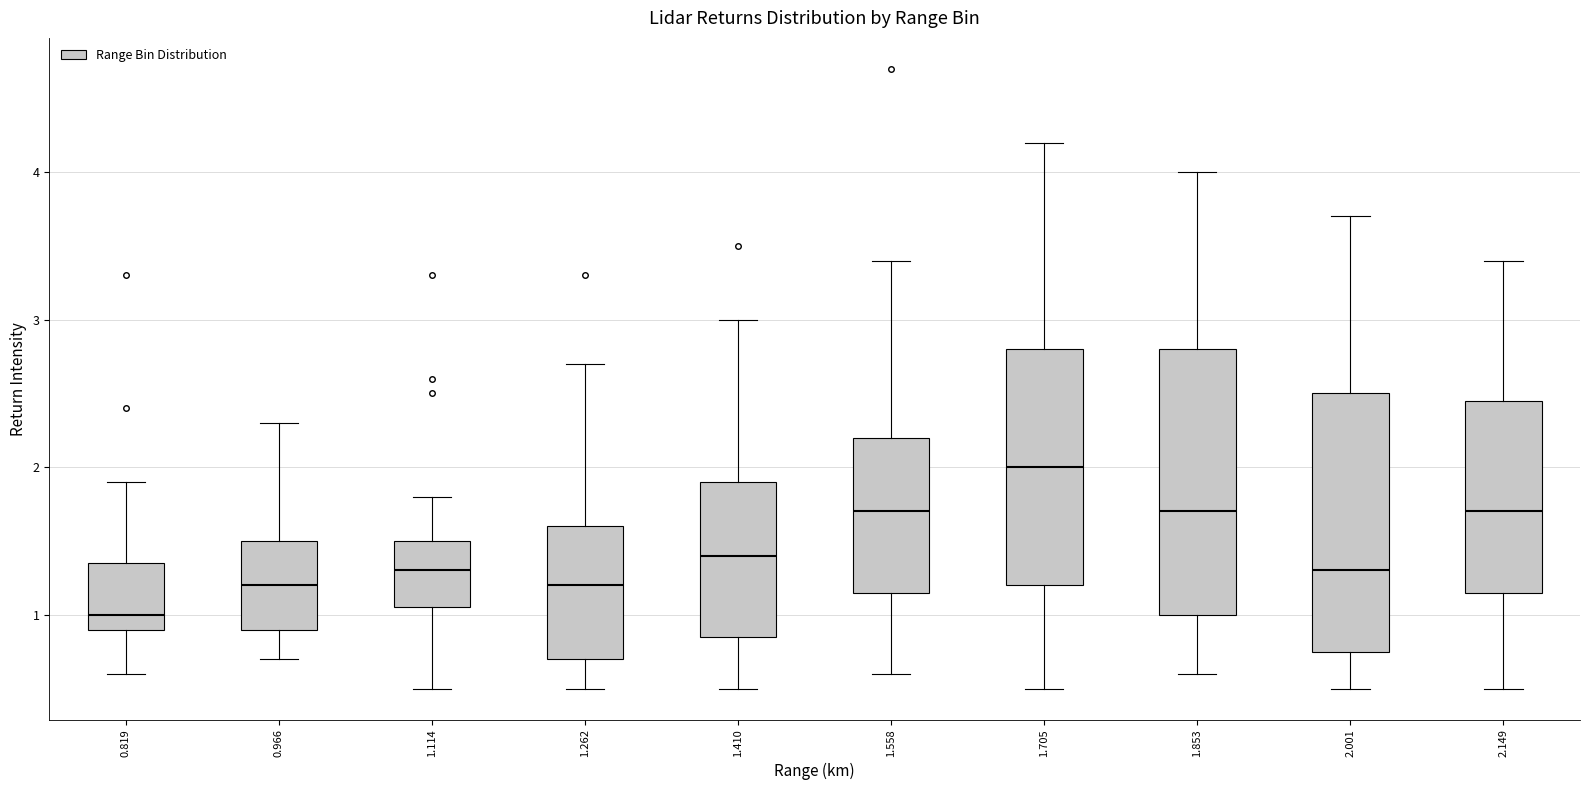

Reading left to right, transcribe this box plot: for each box, give where its median line is, the range the box spans, and where its two whiskers end, as read against the y-axis. The values are not printed on the chart, so give them approximately, as read against the axis.

0.819: median 1.0, box 0.9 to 1.4, whiskers 0.6 to 1.9
0.966: median 1.2, box 0.9 to 1.5, whiskers 0.7 to 2.3
1.114: median 1.3, box 1.1 to 1.5, whiskers 0.5 to 1.8
1.262: median 1.2, box 0.7 to 1.6, whiskers 0.5 to 2.7
1.410: median 1.4, box 0.9 to 1.9, whiskers 0.5 to 3.0
1.558: median 1.7, box 1.2 to 2.2, whiskers 0.6 to 3.4
1.705: median 2.0, box 1.2 to 2.8, whiskers 0.5 to 4.2
1.853: median 1.7, box 1.0 to 2.8, whiskers 0.6 to 4.0
2.001: median 1.3, box 0.8 to 2.5, whiskers 0.5 to 3.7
2.149: median 1.7, box 1.2 to 2.5, whiskers 0.5 to 3.4